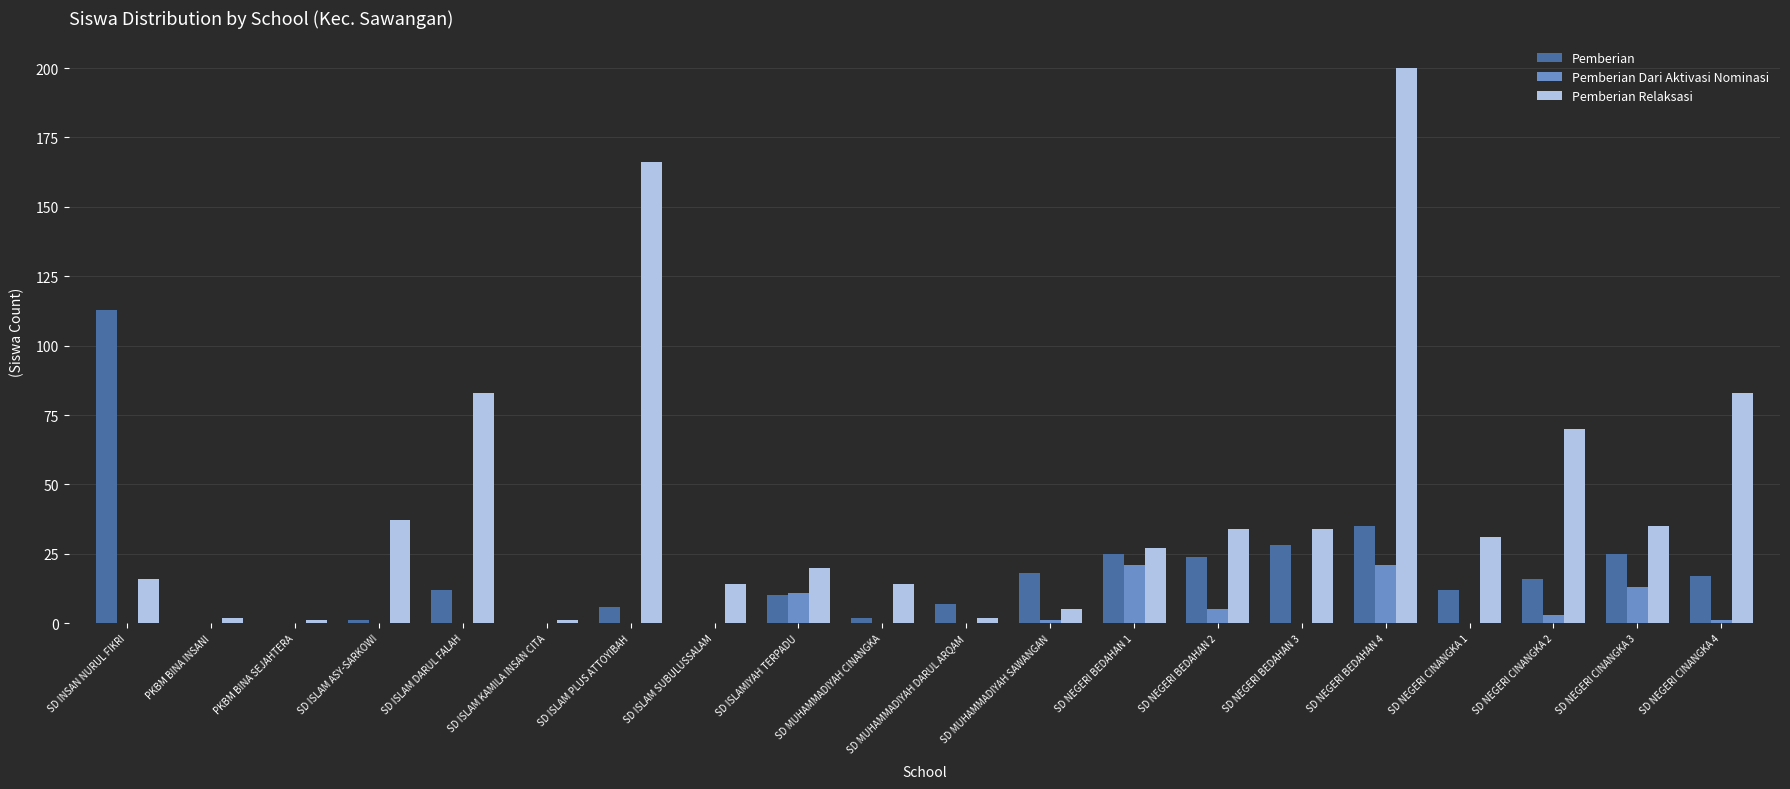

How many groups of bars are there?

20